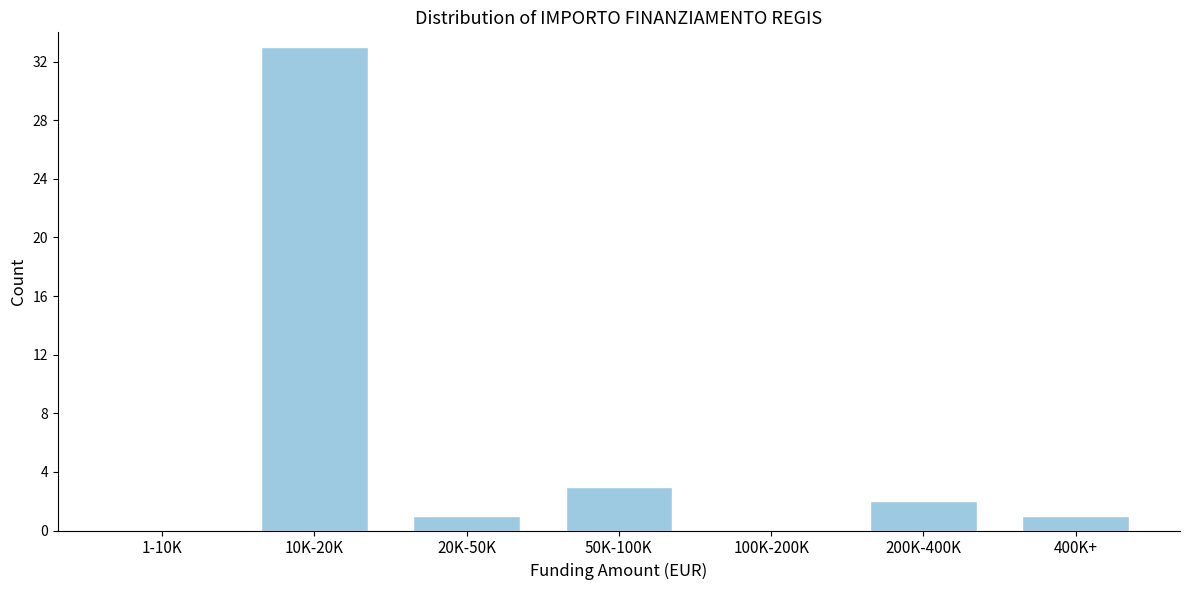

Reading left to right, transcribe all the data shown in this chart.

1-10K=0	10K-20K=33	20K-50K=1	50K-100K=3	100K-200K=0	200K-400K=2	400K+=1